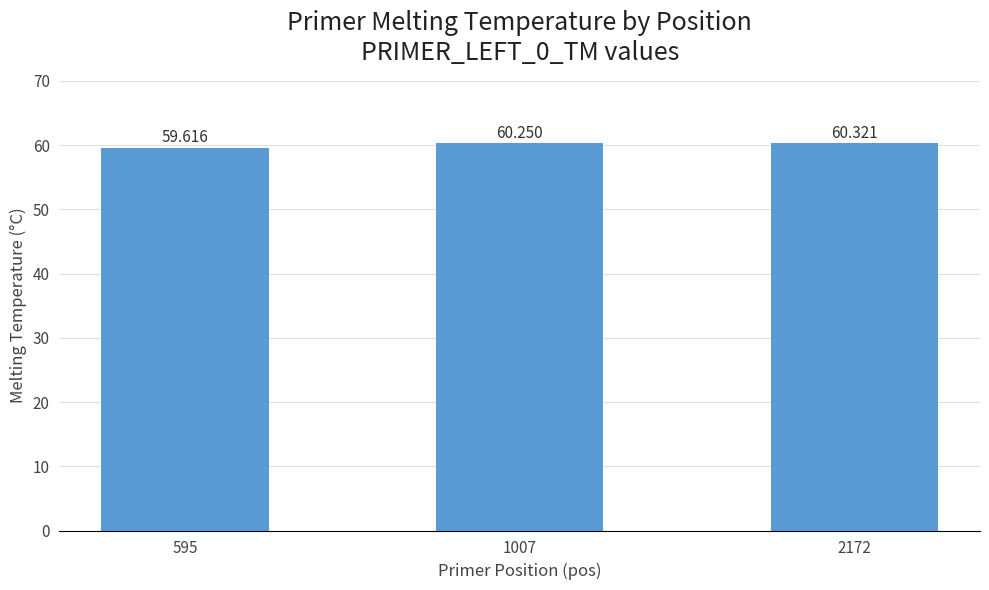

What is the value of the 1st bar from the left?

59.6